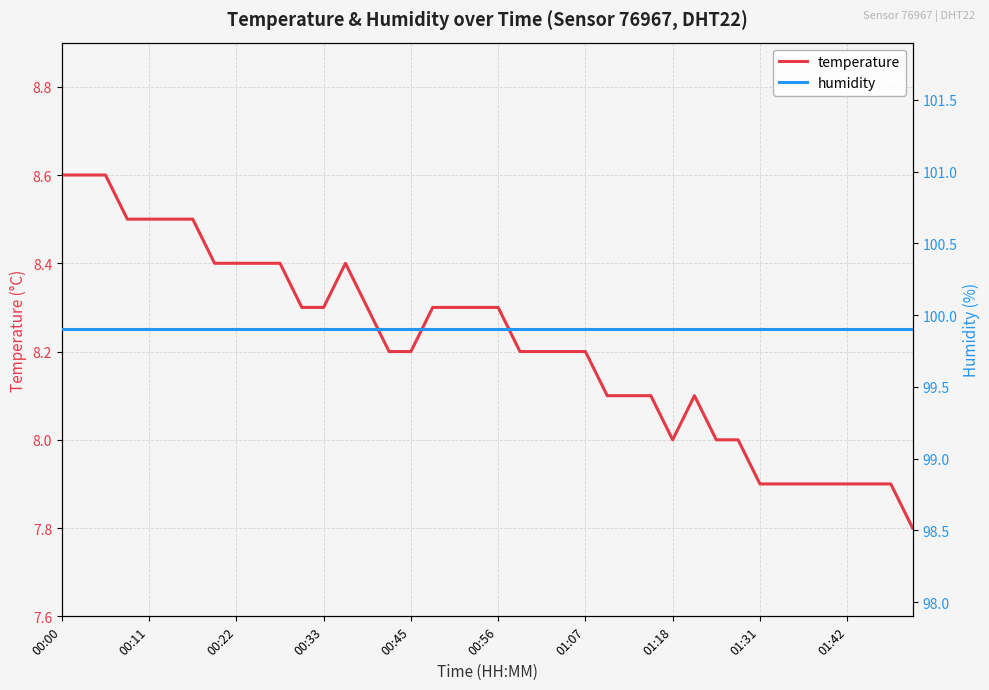

At which category does the chart reach its minimum across all series?

39